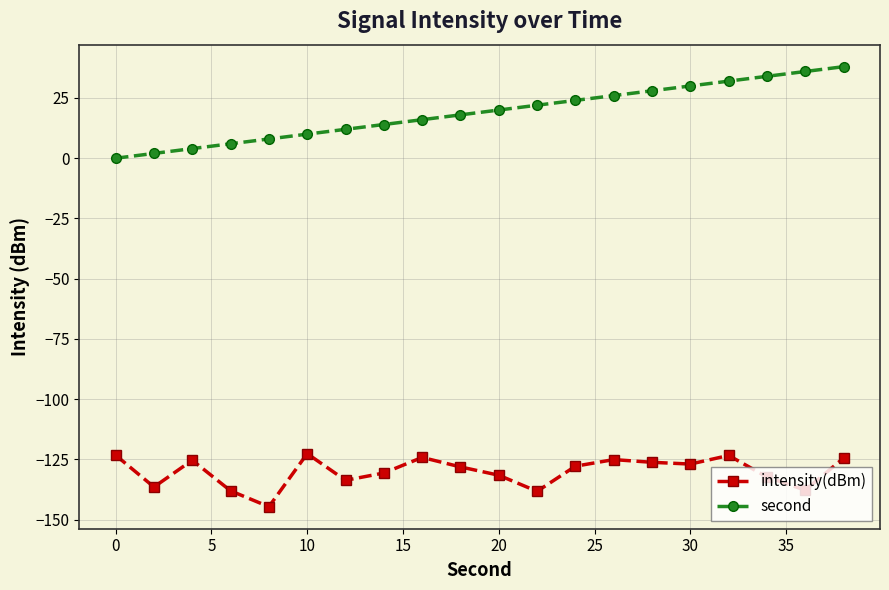

What is the value of the intensity(dBm) point at the 17th from the left?

-123.3